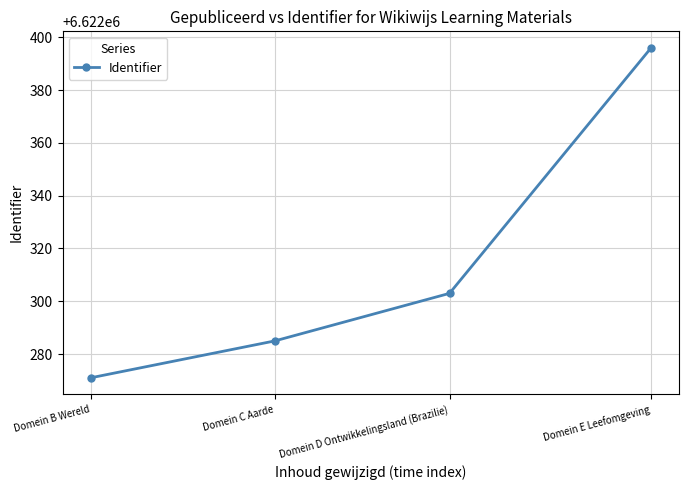

Approximately how many times larger is the value at Domein C Aarde compared to Domein E Leefomgeving?

1.0